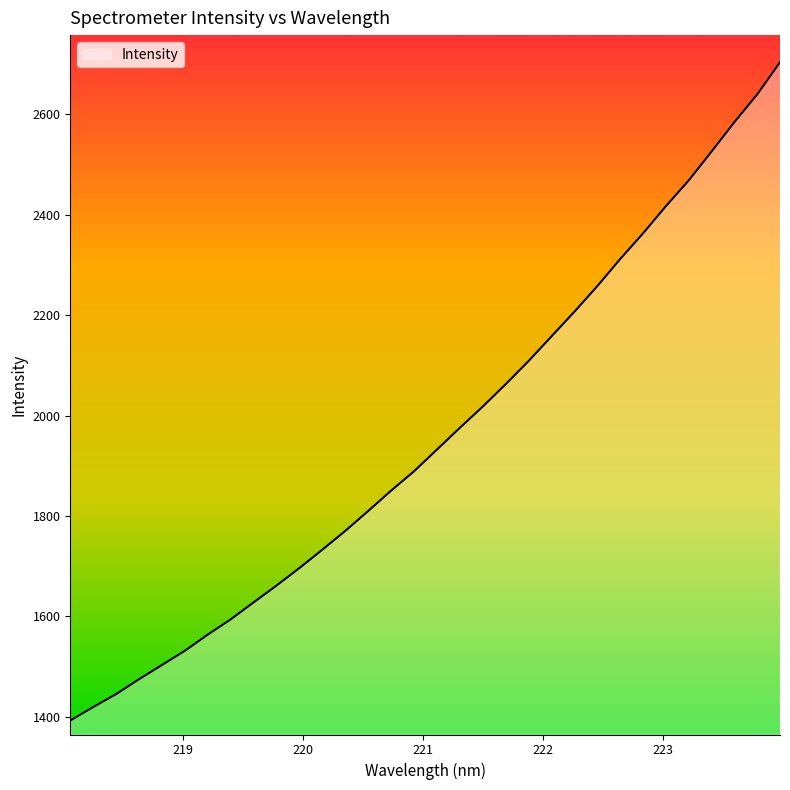

What is the difference between the maximum and minimum values?

1310.3